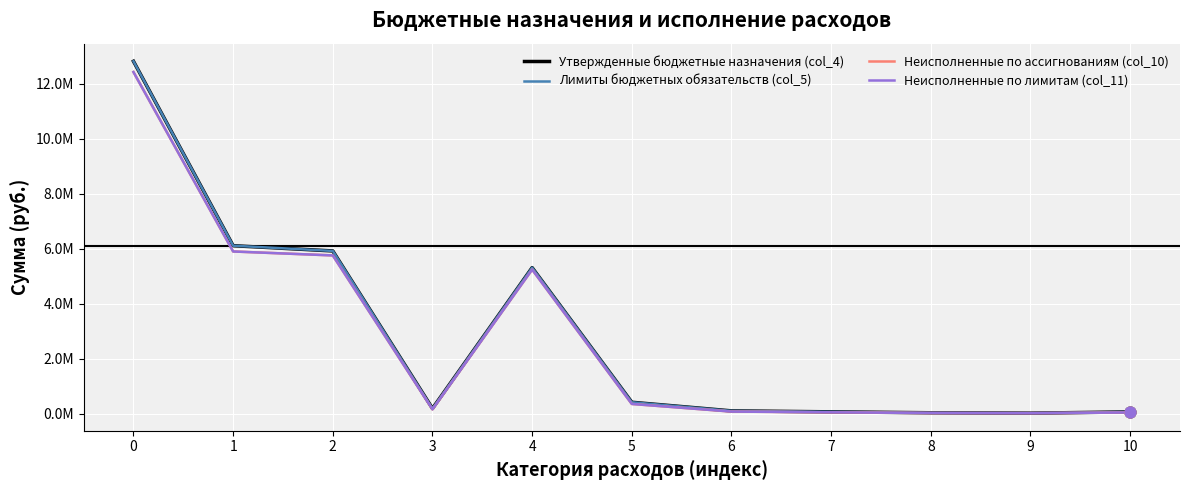

Does the chart have visible grid lines?

Yes